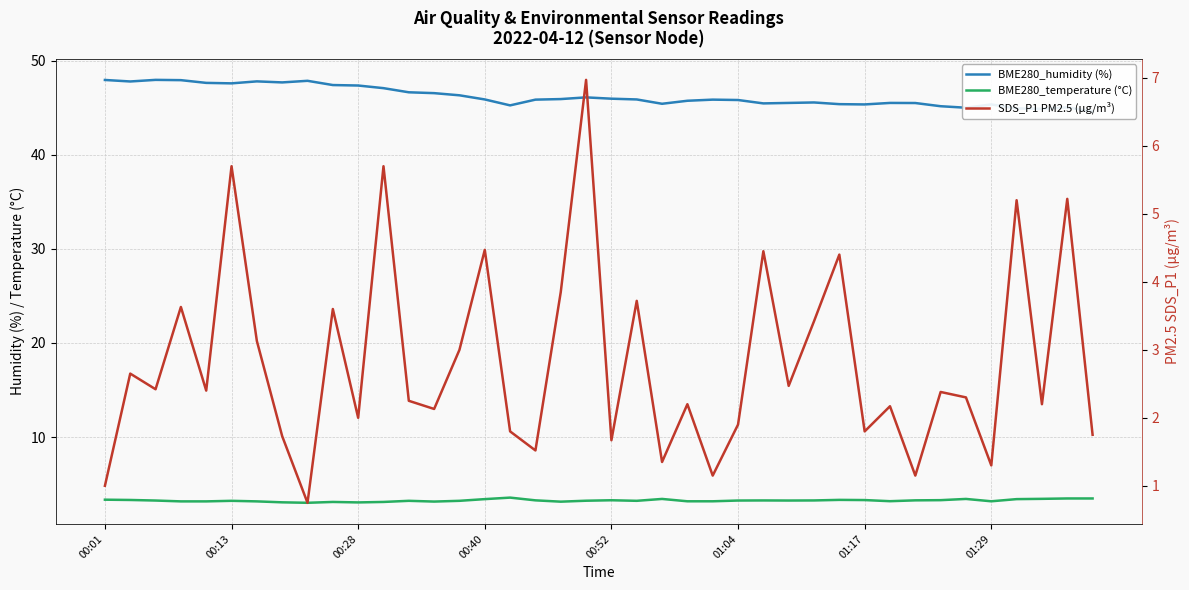

At how many categories does at least one series exceed 12?

40